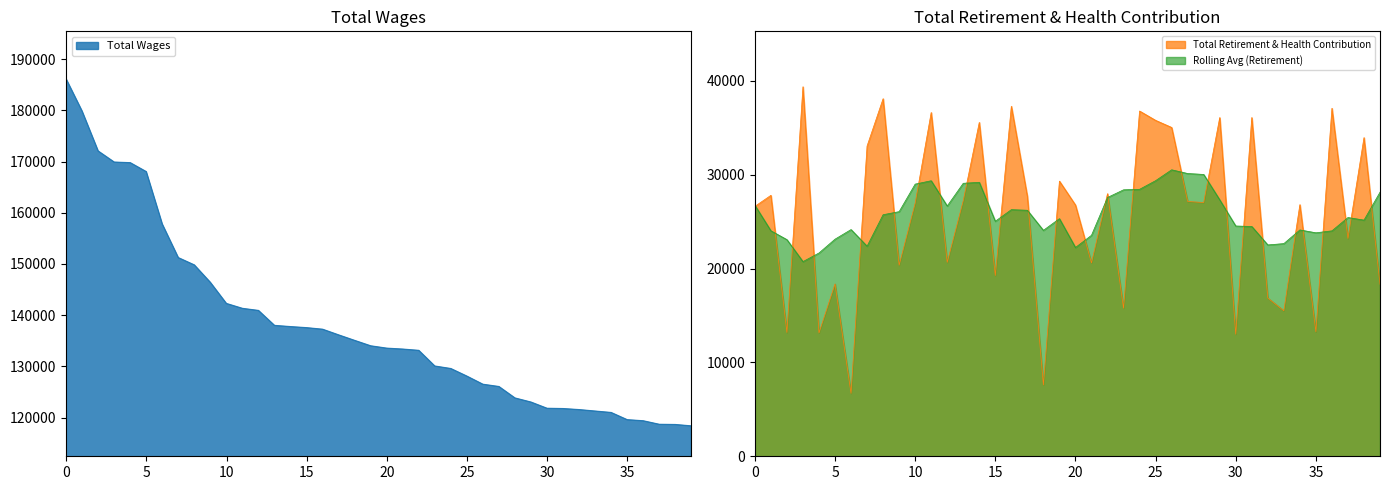

What is the sum of the Total Wages values at 28 and 26?

250273